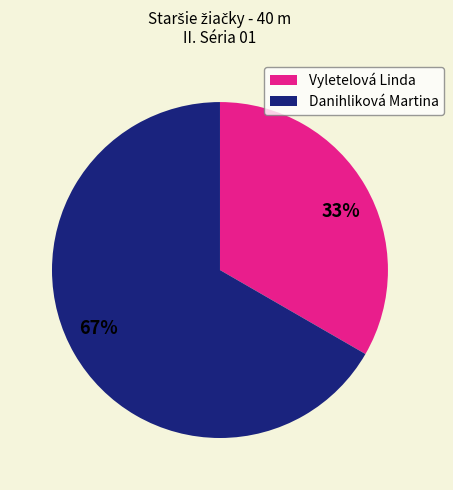

To the nearest percent, what is the average slice percentage?

50%